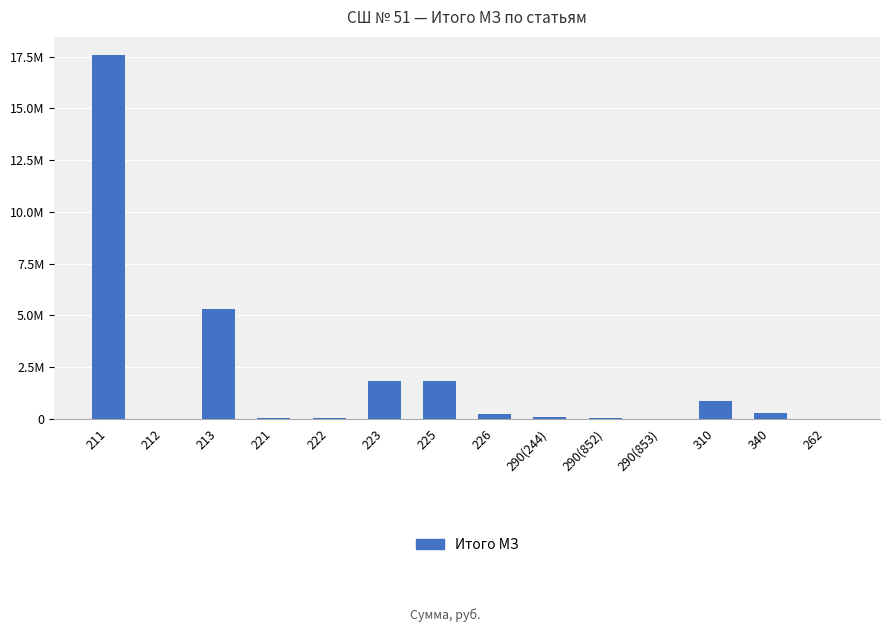

How many bars are there in total?

14